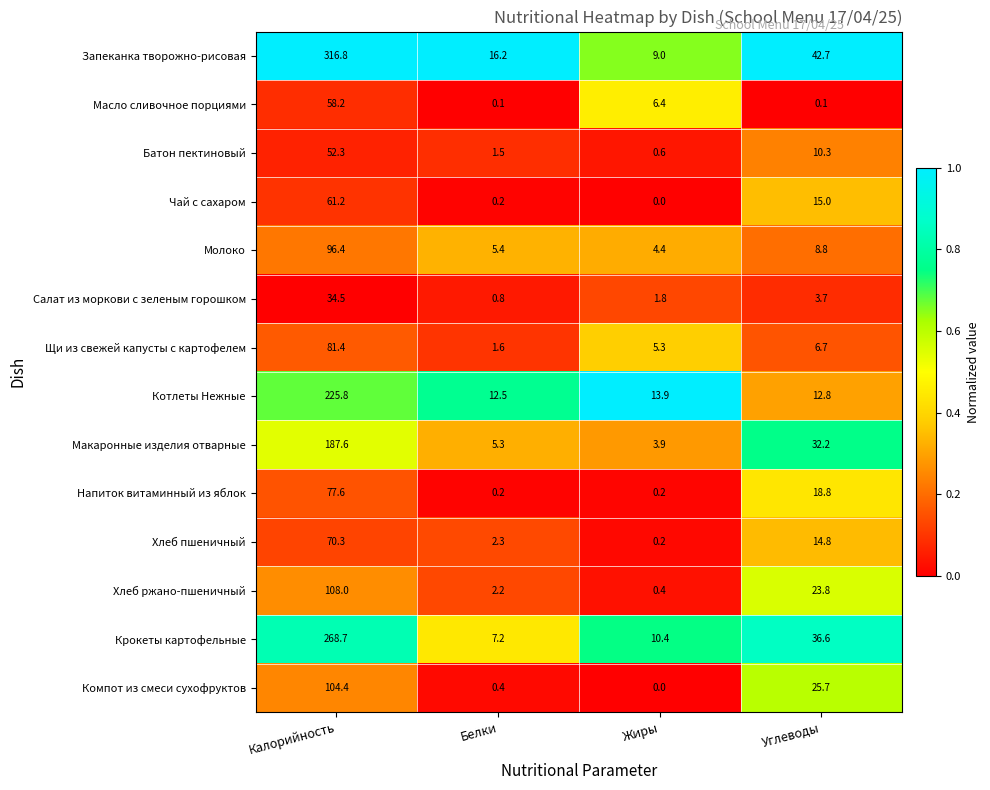

What value does the Запеканка творожно-рисовая series have at Калорийность?

316.8